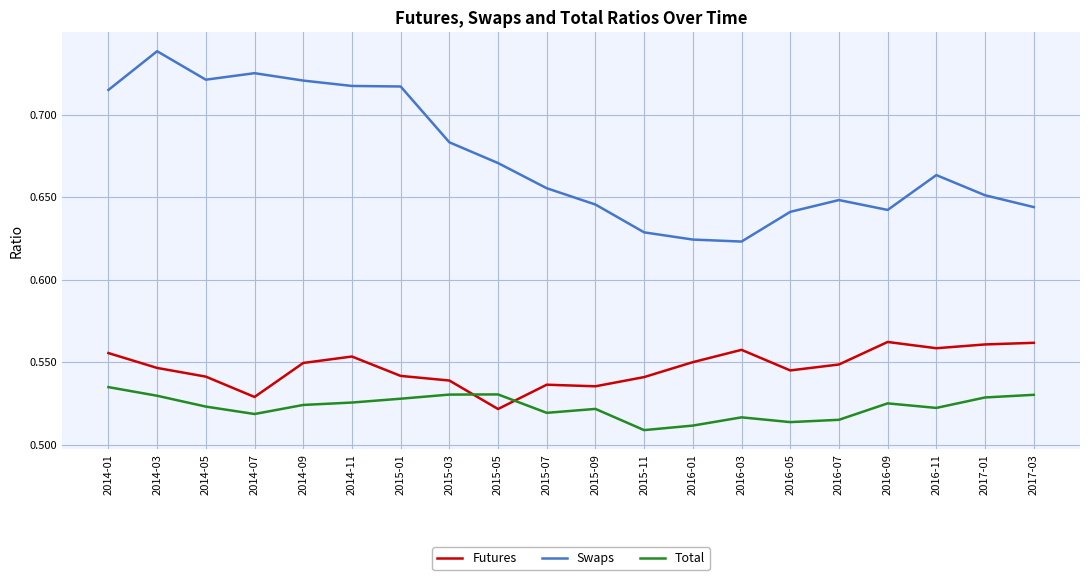

What is the total value across all series at 2016-09?

1.7